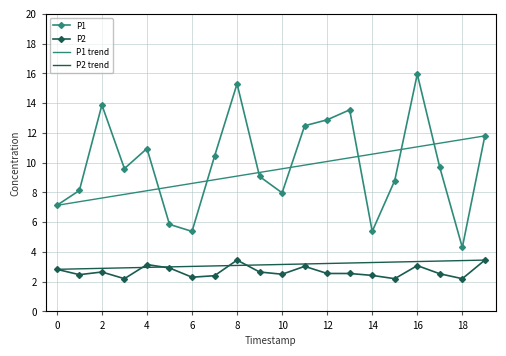

True or false: P2 and P1 cross at least once.

False